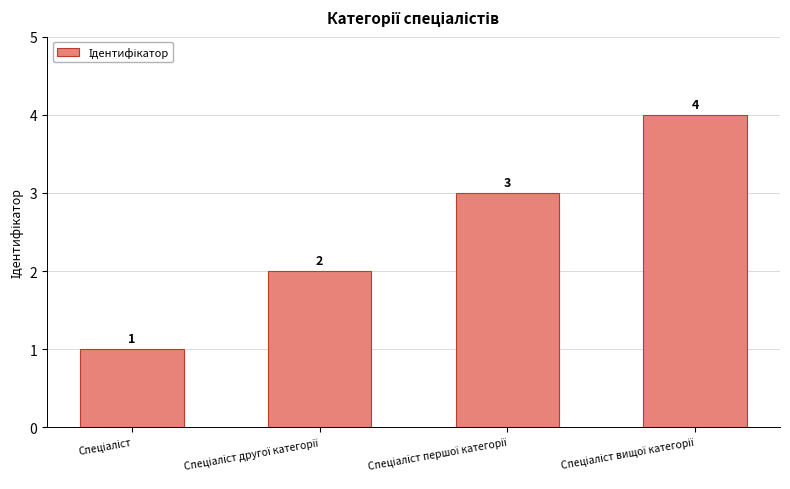

What is the maximum value shown in the chart?

4